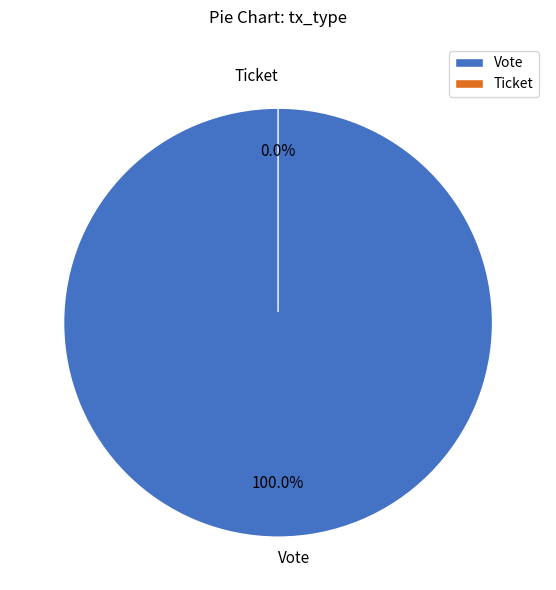

Is it true that Ticket is 0% of the pie?

True